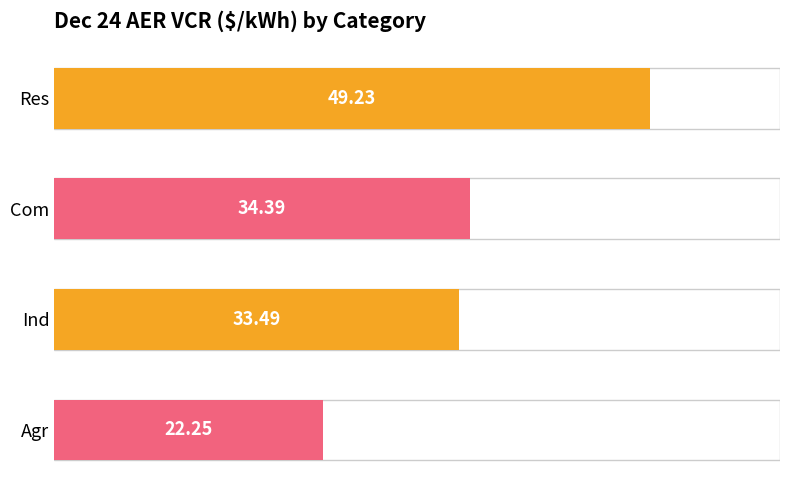

What is the maximum value shown in the chart?

49.2